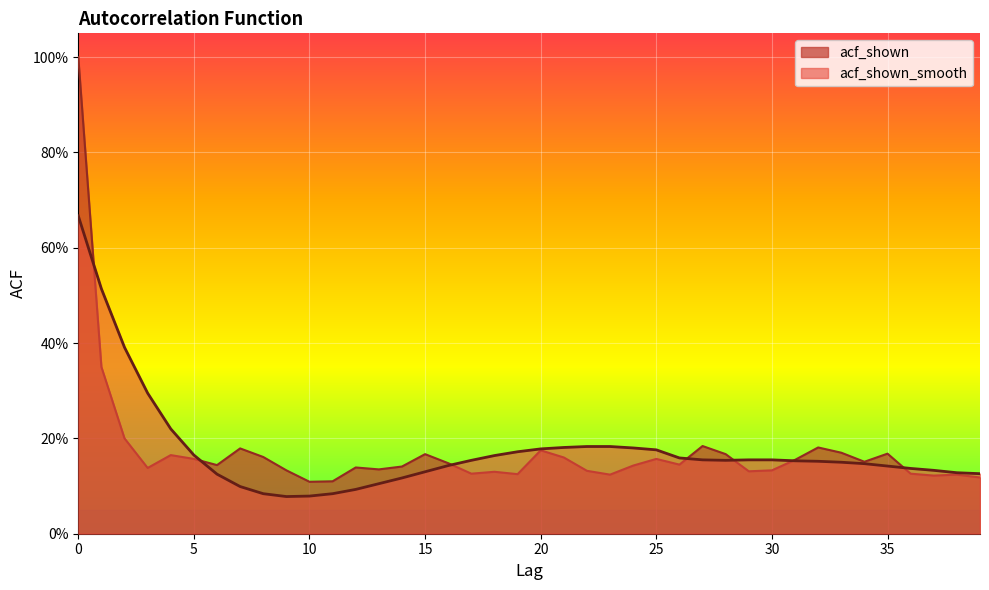

Reading right to left, extract all data points from this chart.

acf_shown: 39=0.1	38=0.1	37=0.1	36=0.1	35=0.2	34=0.2	33=0.2	32=0.2	31=0.2	30=0.1	29=0.1	28=0.2	27=0.2	26=0.1	25=0.2	24=0.1	23=0.1	22=0.1	21=0.2	20=0.2	19=0.1	18=0.1	17=0.1	16=0.1	15=0.2	14=0.1	13=0.1	12=0.1	11=0.1	10=0.1	9=0.1	8=0.2	7=0.2	6=0.1	5=0.2	4=0.2	3=0.1	2=0.2	1=0.3	0=1.0
acf_shown_smooth: 39=0.1	38=0.1	37=0.1	36=0.1	35=0.1	34=0.1	33=0.1	32=0.2	31=0.2	30=0.2	29=0.2	28=0.2	27=0.2	26=0.2	25=0.2	24=0.2	23=0.2	22=0.2	21=0.2	20=0.2	19=0.2	18=0.2	17=0.2	16=0.1	15=0.1	14=0.1	13=0.1	12=0.1	11=0.1	10=0.1	9=0.1	8=0.1	7=0.1	6=0.1	5=0.2	4=0.2	3=0.3	2=0.4	1=0.5	0=0.7